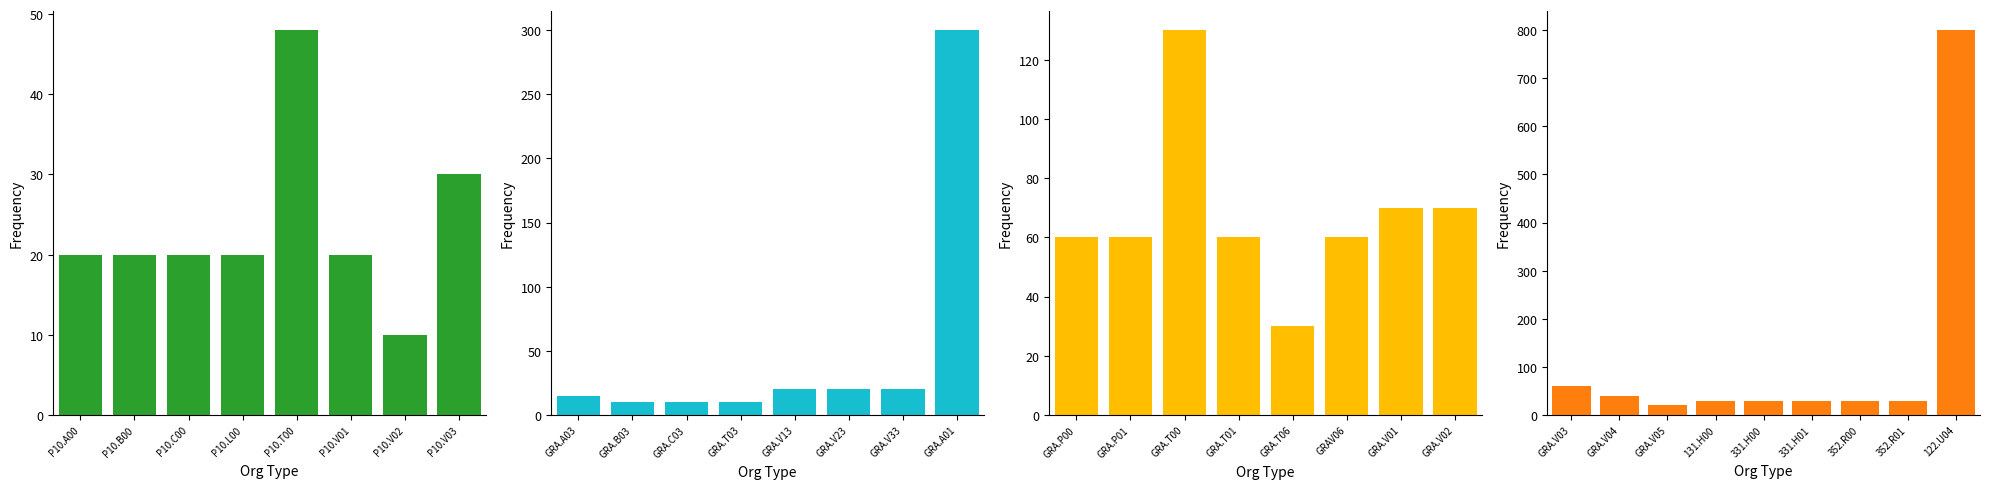

What is the difference between the second highest and second lowest values?

30